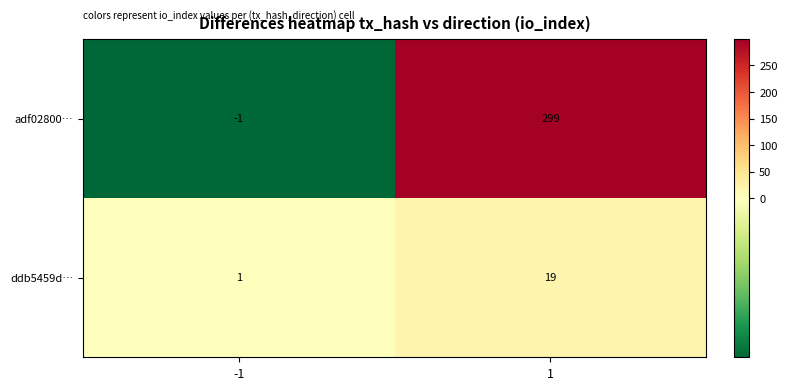

The adf02800… series shows -1 at -1. True or false?

True